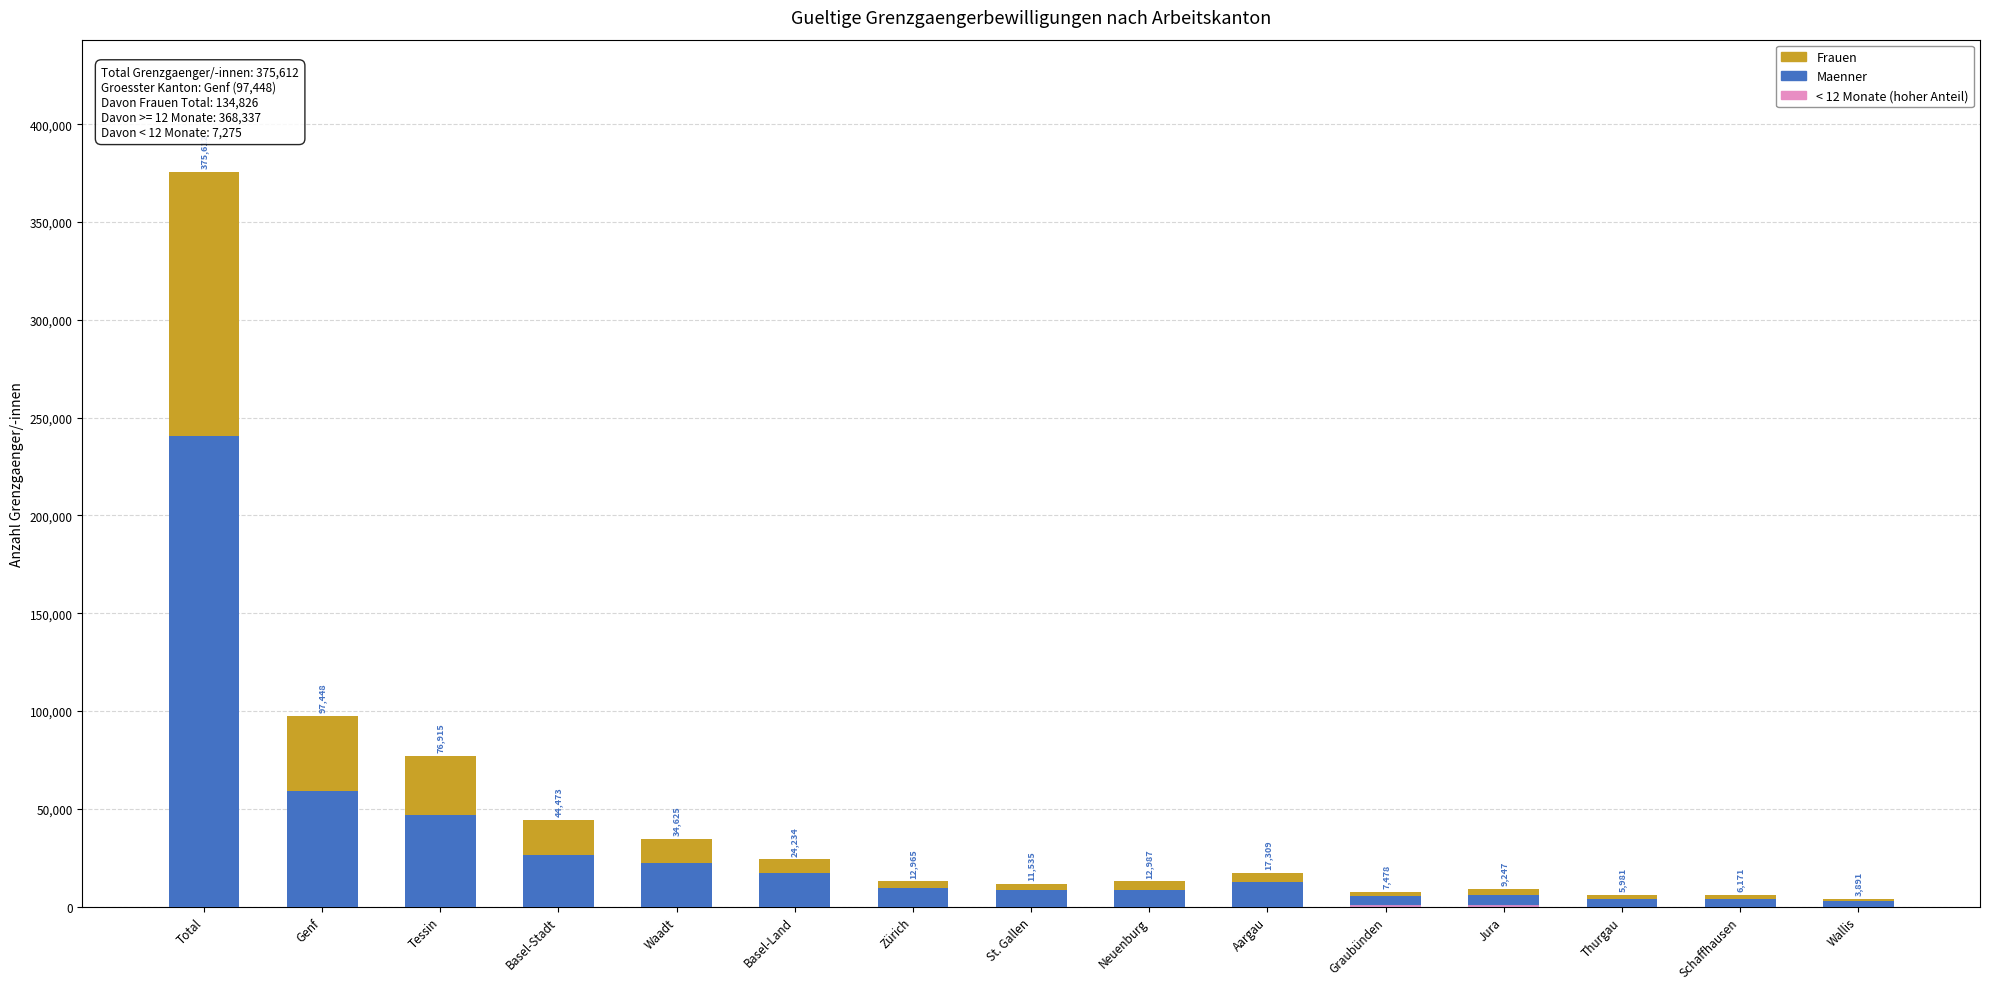

Read the Maenner value at Wallis, to the nearest 50.

2650